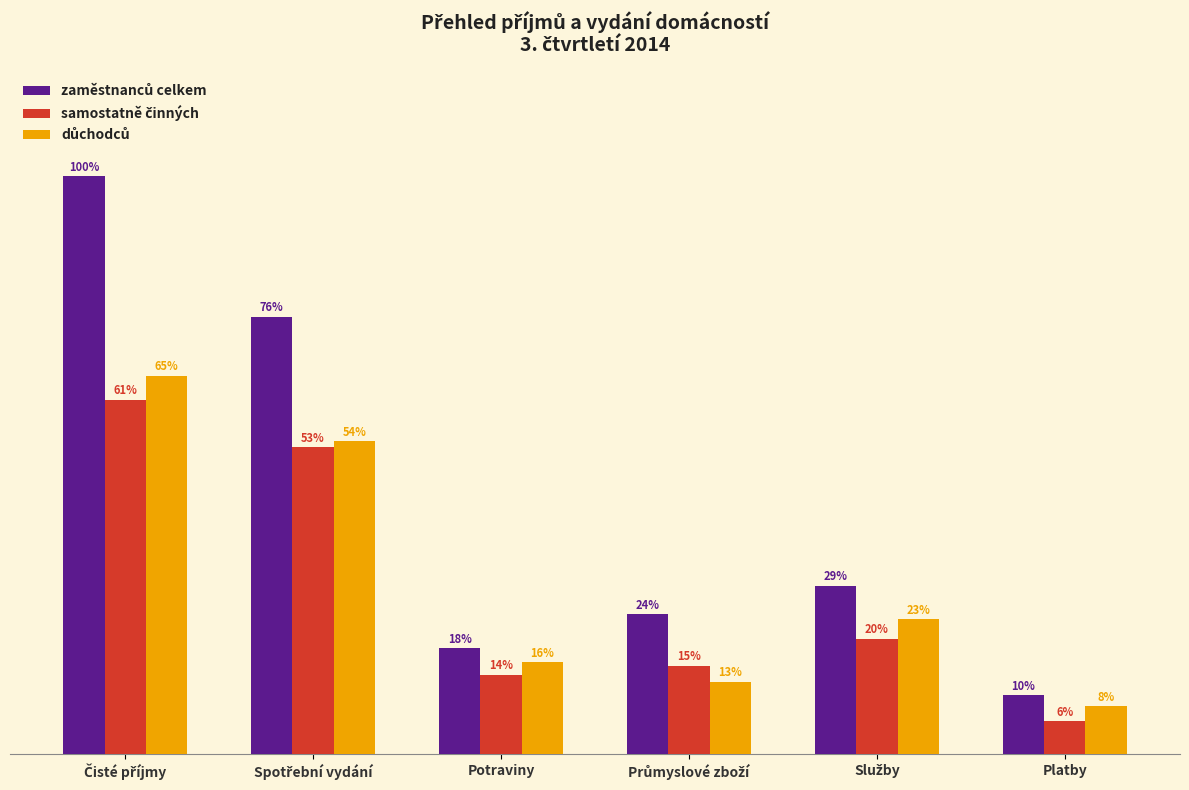

Are the bars grouped side by side (vs. stacked)?

Yes